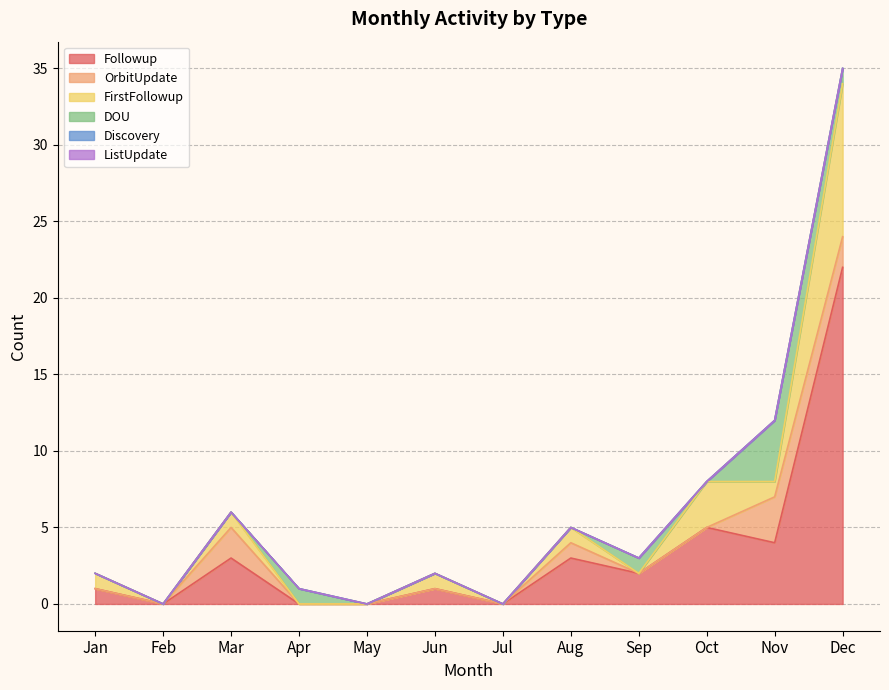

What is the average value of the DOU series?

1